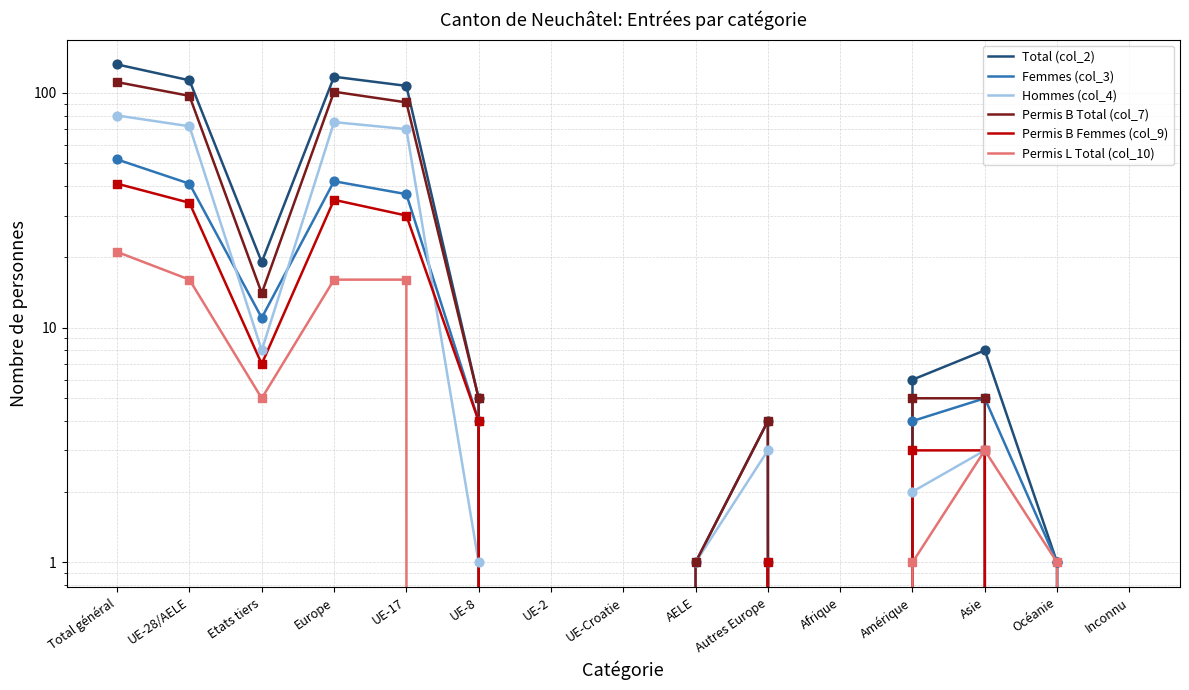

At how many categories does at least one series exceed 87?

4